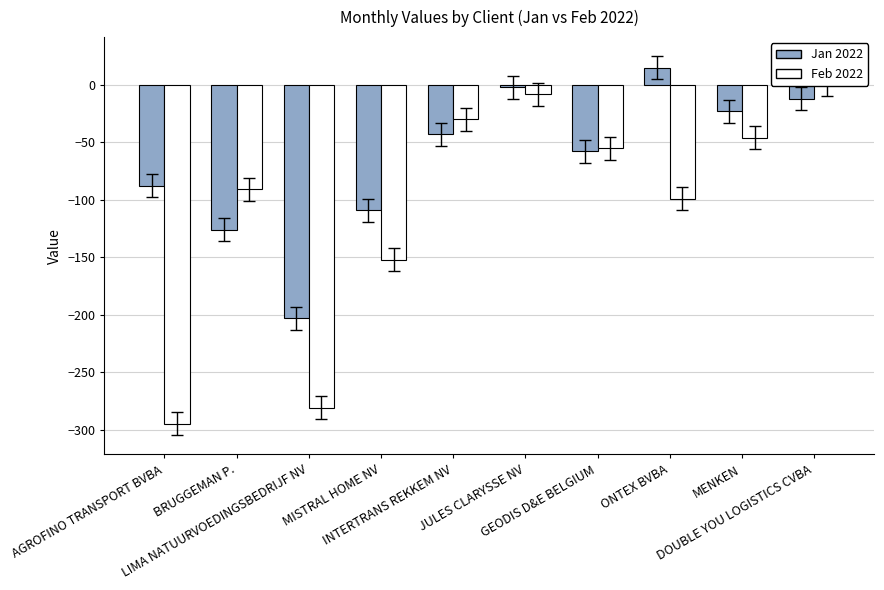

What is the difference between the Jan 2022 values at AGROFINO TRANSPORT BVBA and DOUBLE YOU LOGISTICS CVBA?

76